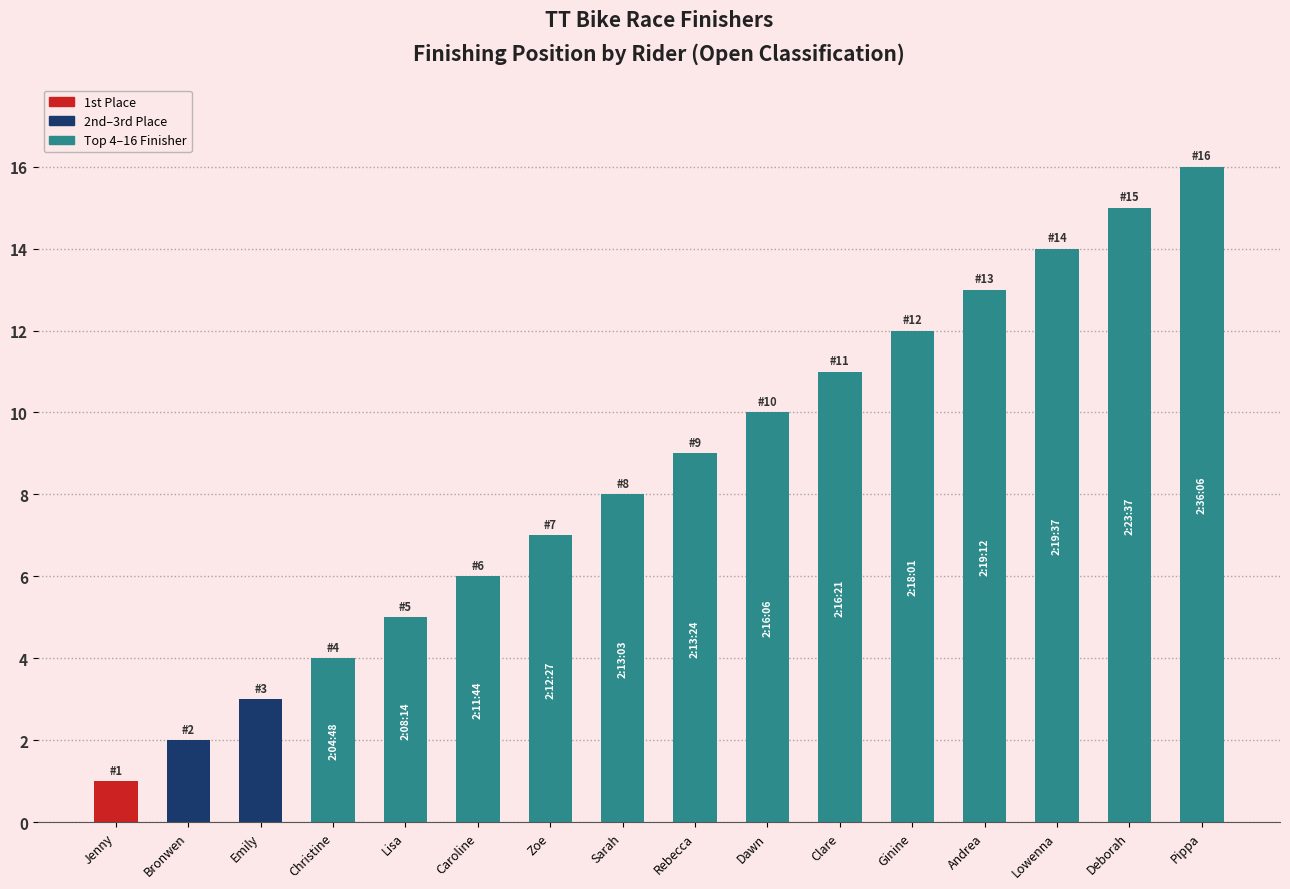

What is the difference between the maximum and second lowest values?

14